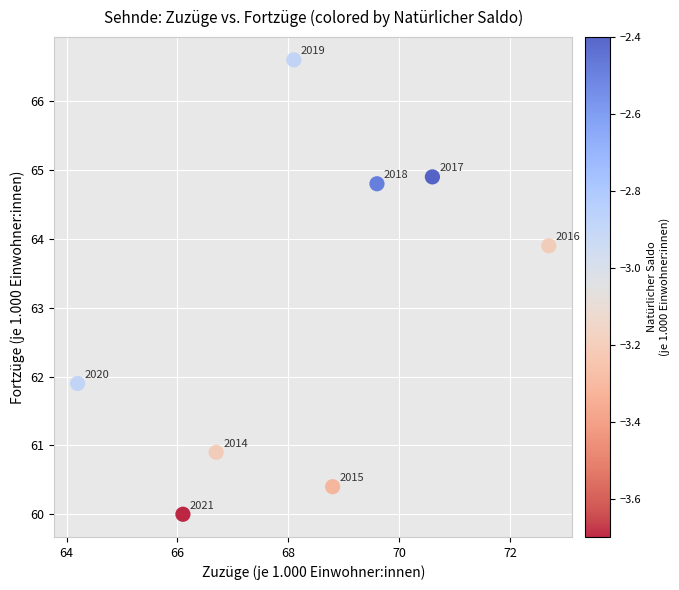

What is the range of X values (max minus min)?

8.5